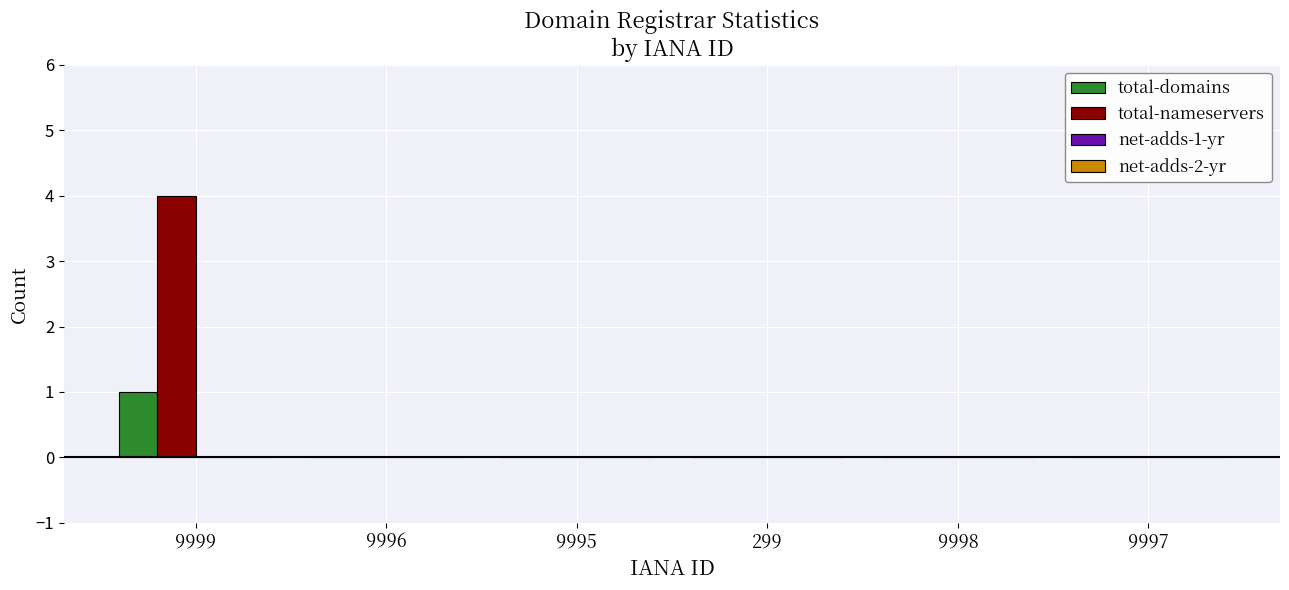

Are the bars grouped side by side (vs. stacked)?

Yes